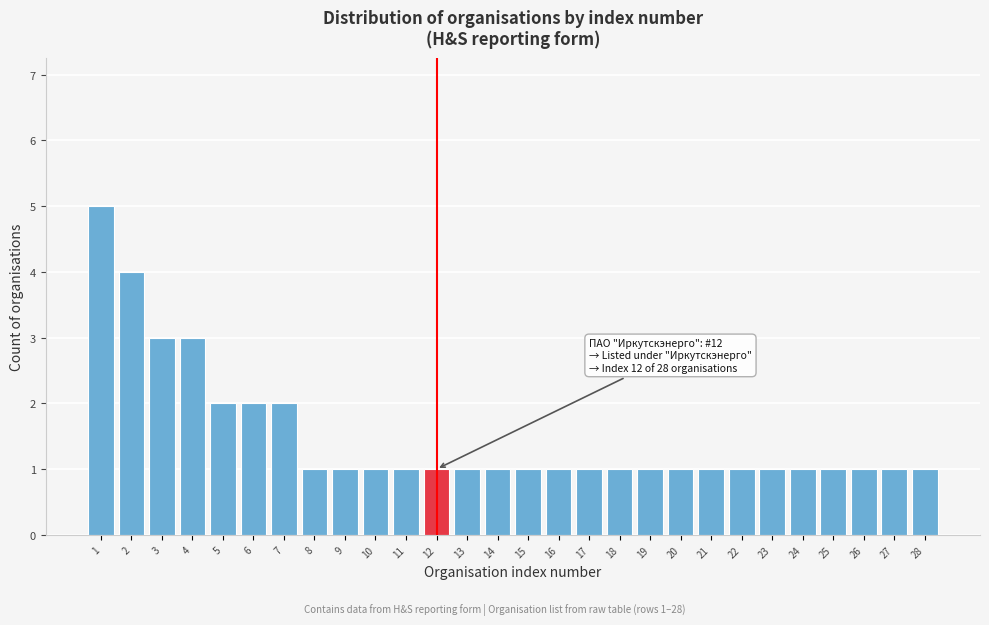

Reading right to left, what are all the values shown in this chart?

1	1	1	1	1	1	1	1	1	1	1	1	1	1	1	1	1	1	1	1	1	2	2	2	3	3	4	5